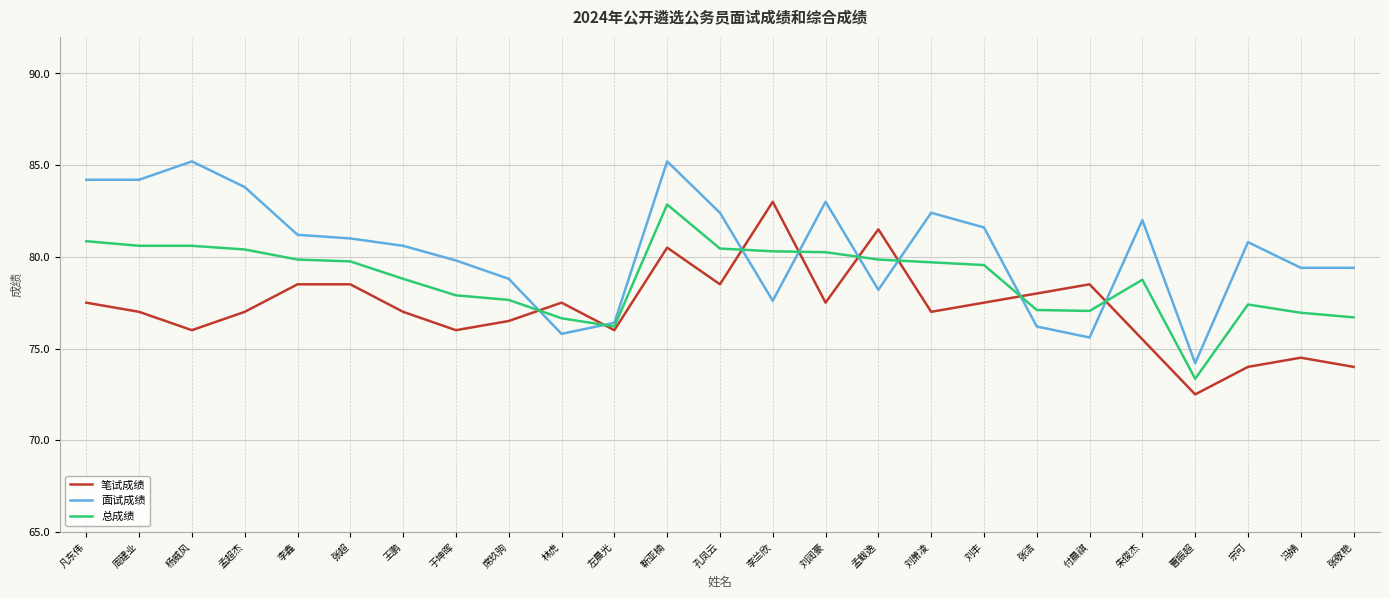

What is the minimum value shown in the chart?

72.5